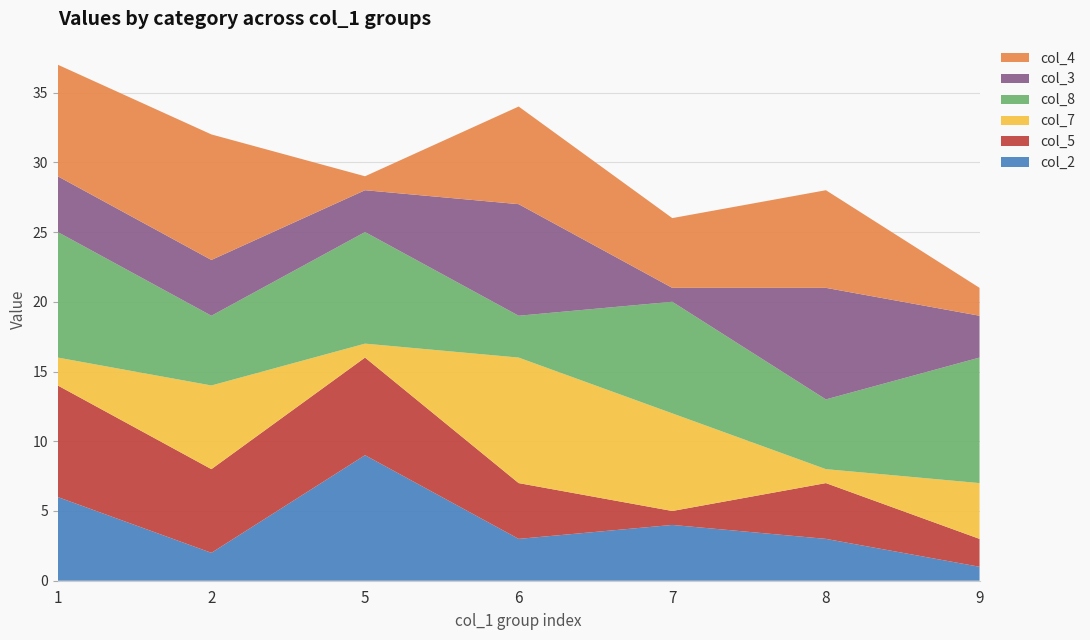

Reading left to right, extract all data points from this chart.

col_2: 1=6	2=2	5=9	6=3	7=4	8=3	9=1
col_5: 1=8	2=6	5=7	6=4	7=1	8=4	9=2
col_7: 1=2	2=6	5=1	6=9	7=7	8=1	9=4
col_8: 1=9	2=5	5=8	6=3	7=8	8=5	9=9
col_3: 1=4	2=4	5=3	6=8	7=1	8=8	9=3
col_4: 1=8	2=9	5=1	6=7	7=5	8=7	9=2